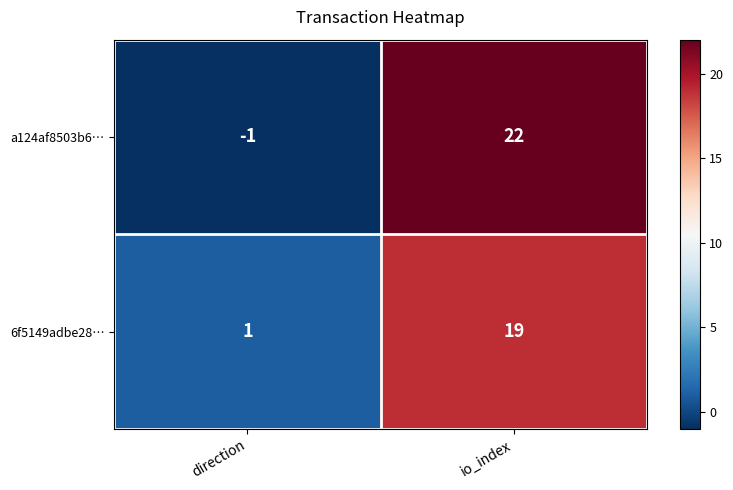

At which label is a124af8503b6… closest to 10?

direction